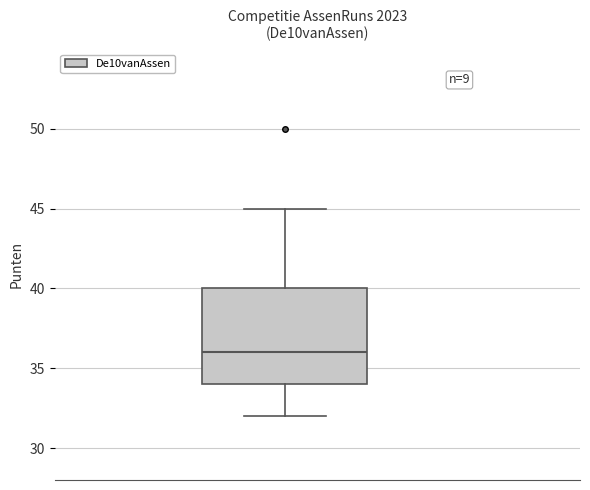

Read this box plot against the y-axis: the position of the median line, the range covered by the box, and the ends of both whiskers. The values are not printed on the chart, so give them approximately, as read against the axis.

median 36, box 34 to 40, whiskers 32 to 45